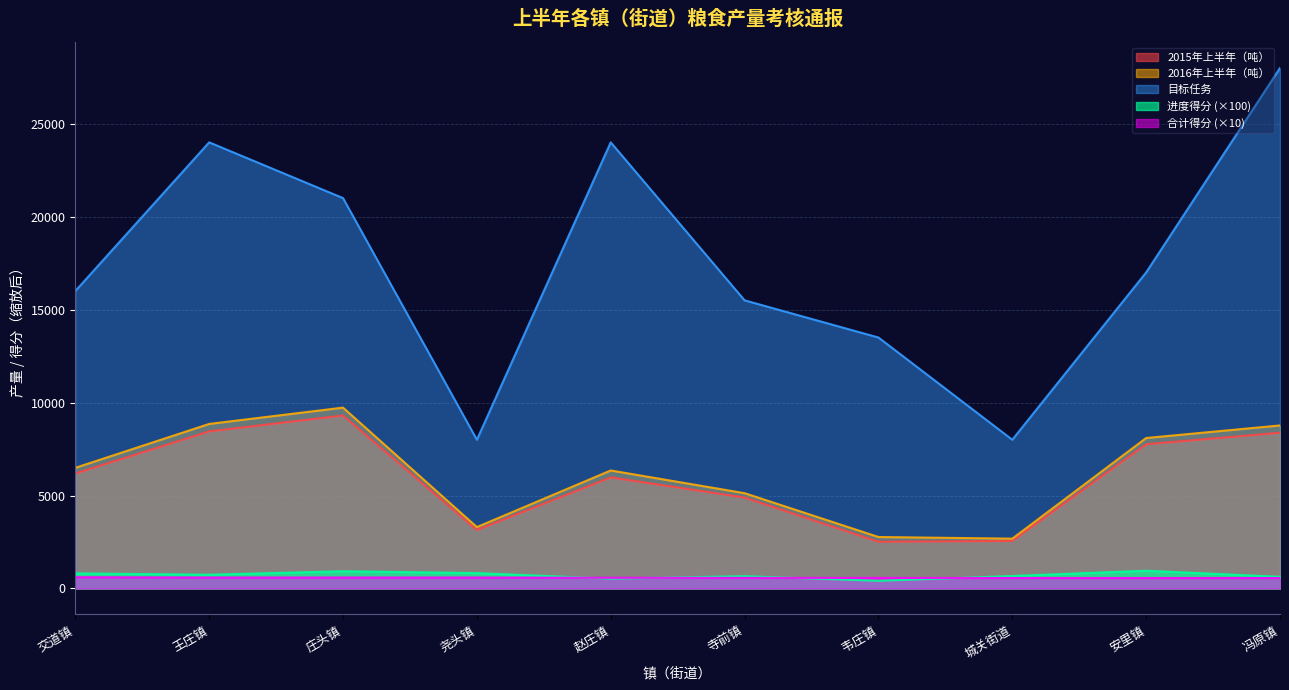

What is the difference between the 合计得分 values at 城关街道 and 韦庄镇?

4.3